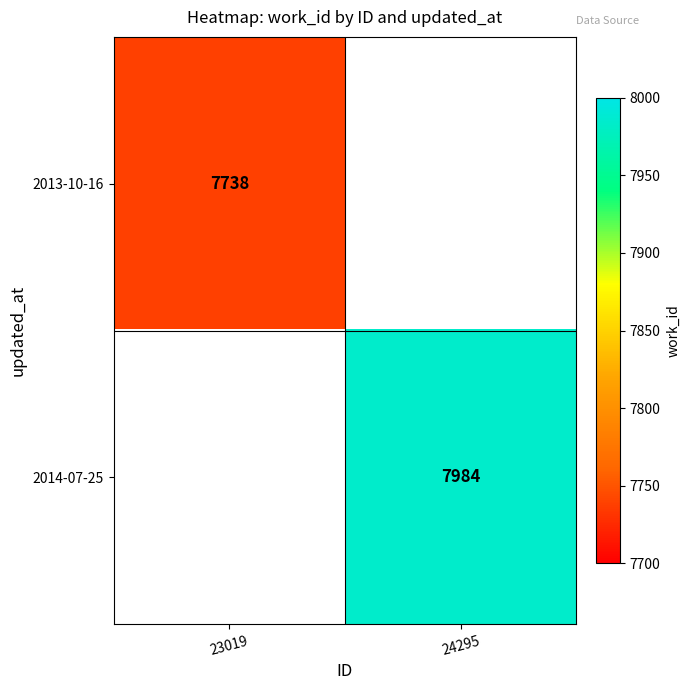

At how many categories does at least one series exceed 7903?

1